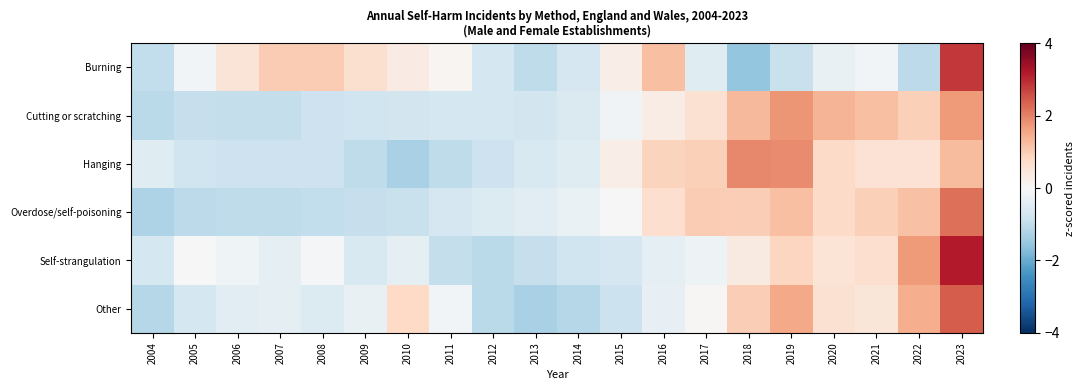

Which series has the largest range (max minus min)?

Burning